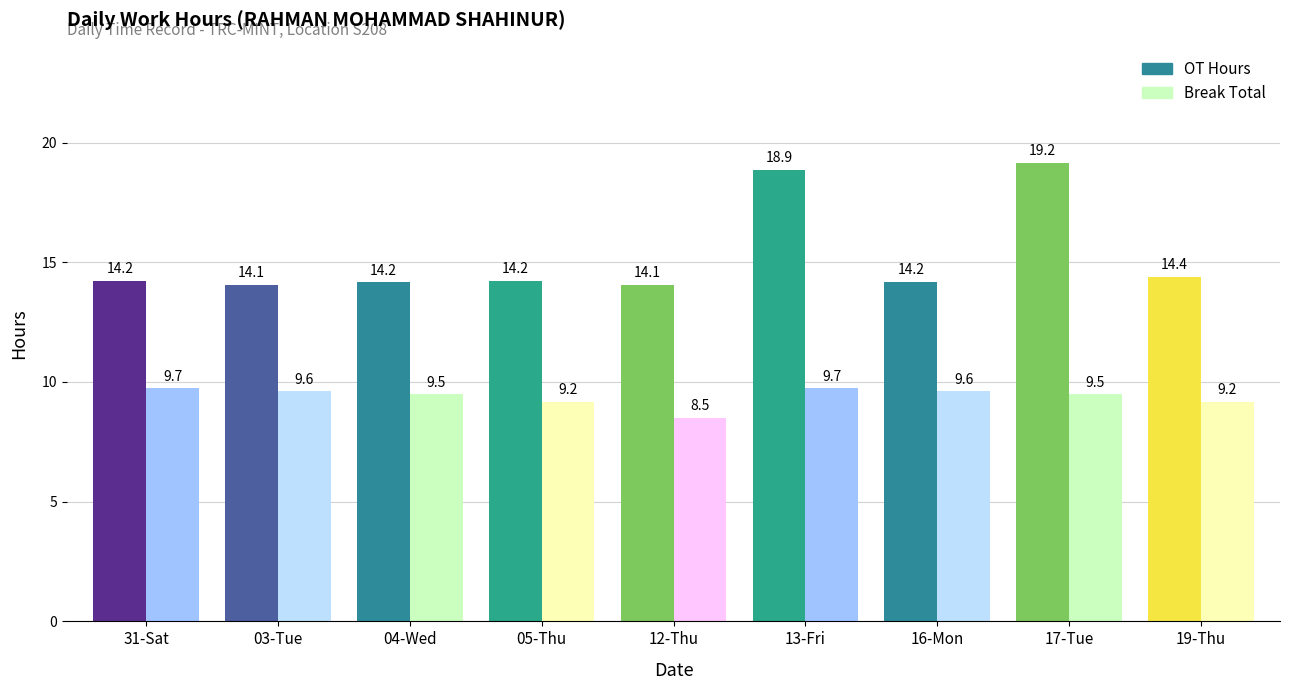

Are the bars grouped side by side (vs. stacked)?

Yes